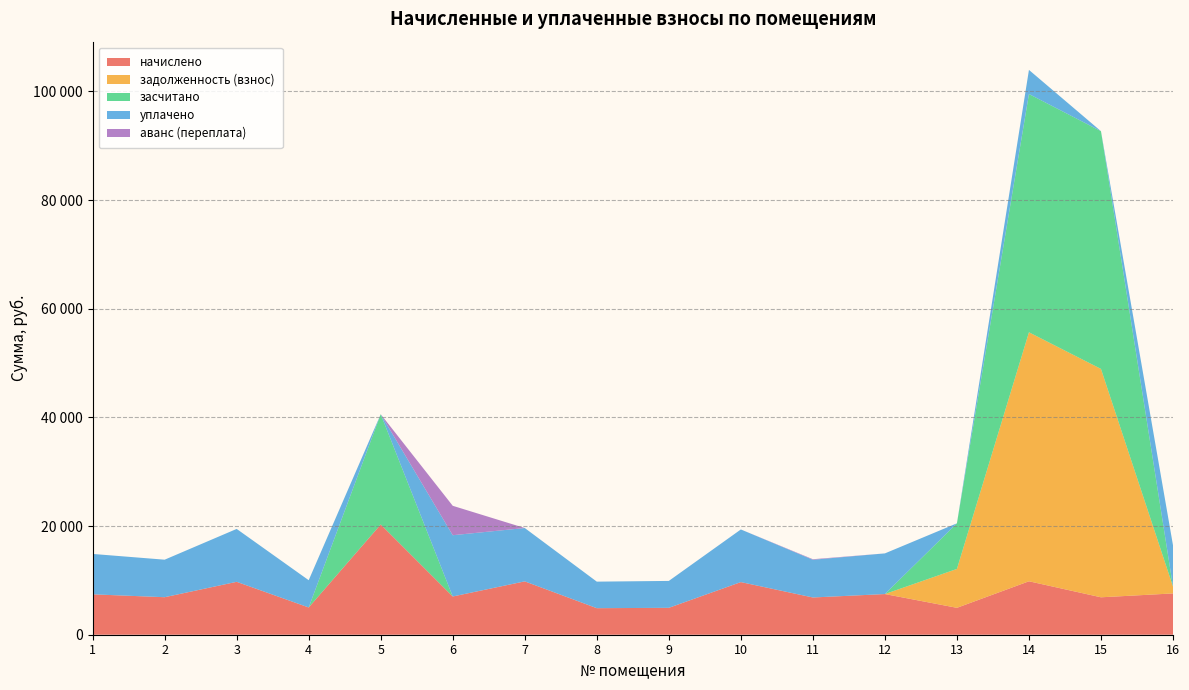

Reading right to left, extract all data points from this chart.

начислено: 7601.0	6889.0	9836.5	4951.4	7485.1	6855.8	9687.6	4951.4	4885.2	9820.1	7038.0	20294.8	5017.7	9737.3	6905.5	7435.4
задолженность (взнос): 1261.2	42035.4	45831.8	7158.1	0.0	0.0	0.0	0.0	0.0	0.0	0.0	0.0	0.0	0.0	0.0	0.0
засчитано: 0.0	43757.6	43856.4	8395.9	0.0	0.0	0.0	0.0	0.0	0.0	0.0	20294.8	0.0	0.0	0.0	0.0
уплачено: 7601.0	0.0	4437.9	0.0	7485.1	6941.4	9687.6	4951.4	4885.2	9819.1	11278.5	0.0	5017.7	9737.3	6905.5	7435.4
аванс (переплата): 0.0	0.0	0.0	0.0	0.0	99.6	0.0	0.0	0.0	0.0	5413.5	0.0	0.0	0.0	0.0	0.0